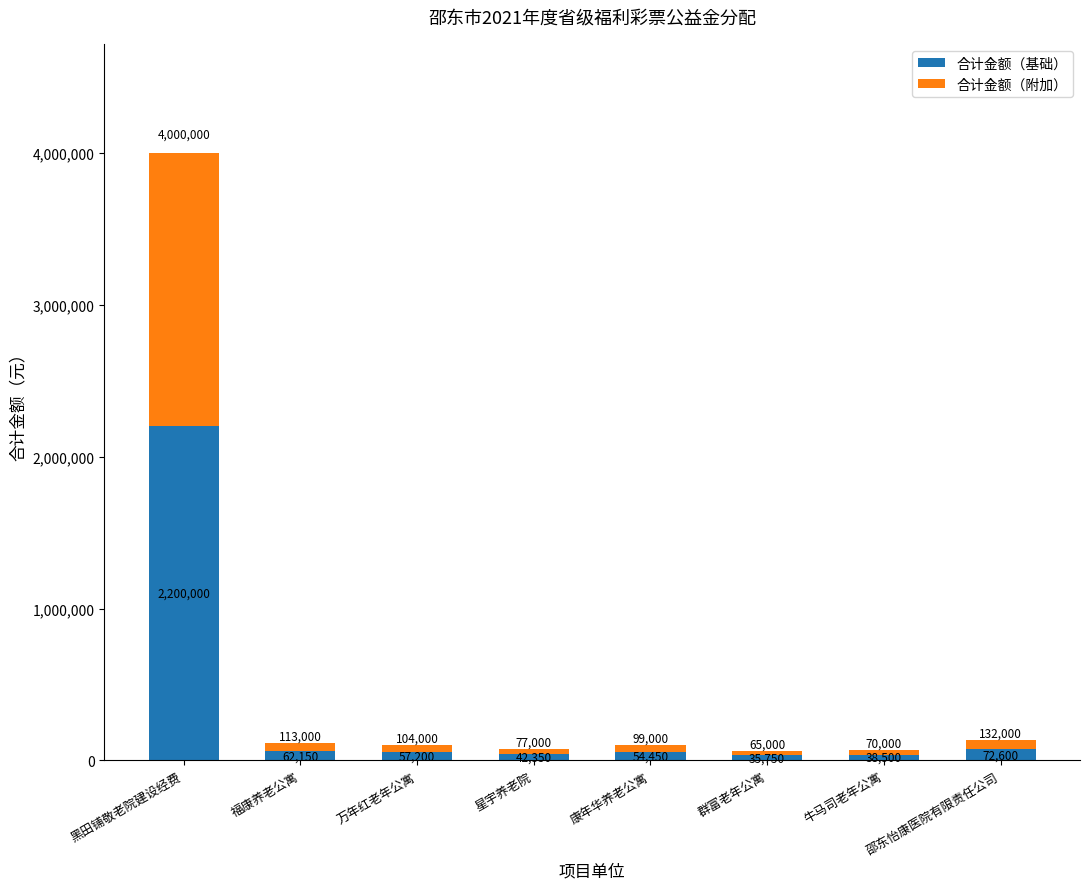

What is the lowest value of the 合计金额（基础） series?

35750